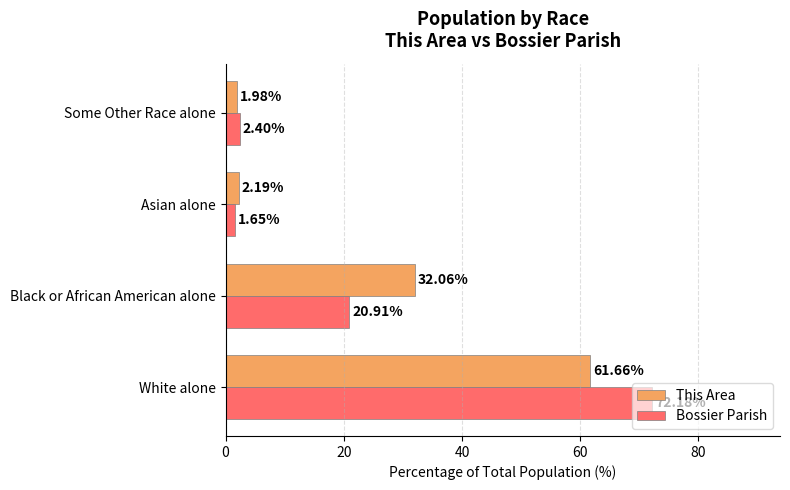

Rank the series by their average value, from highest to lowest.

This Area, Bossier Parish